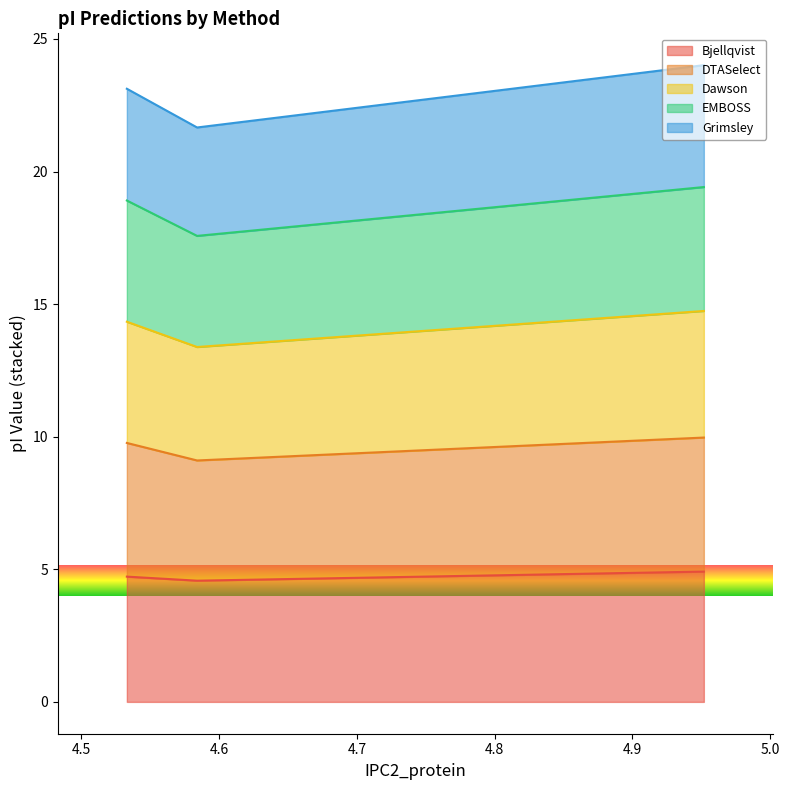

What is the highest value of the Bjellqvist series?

4.9